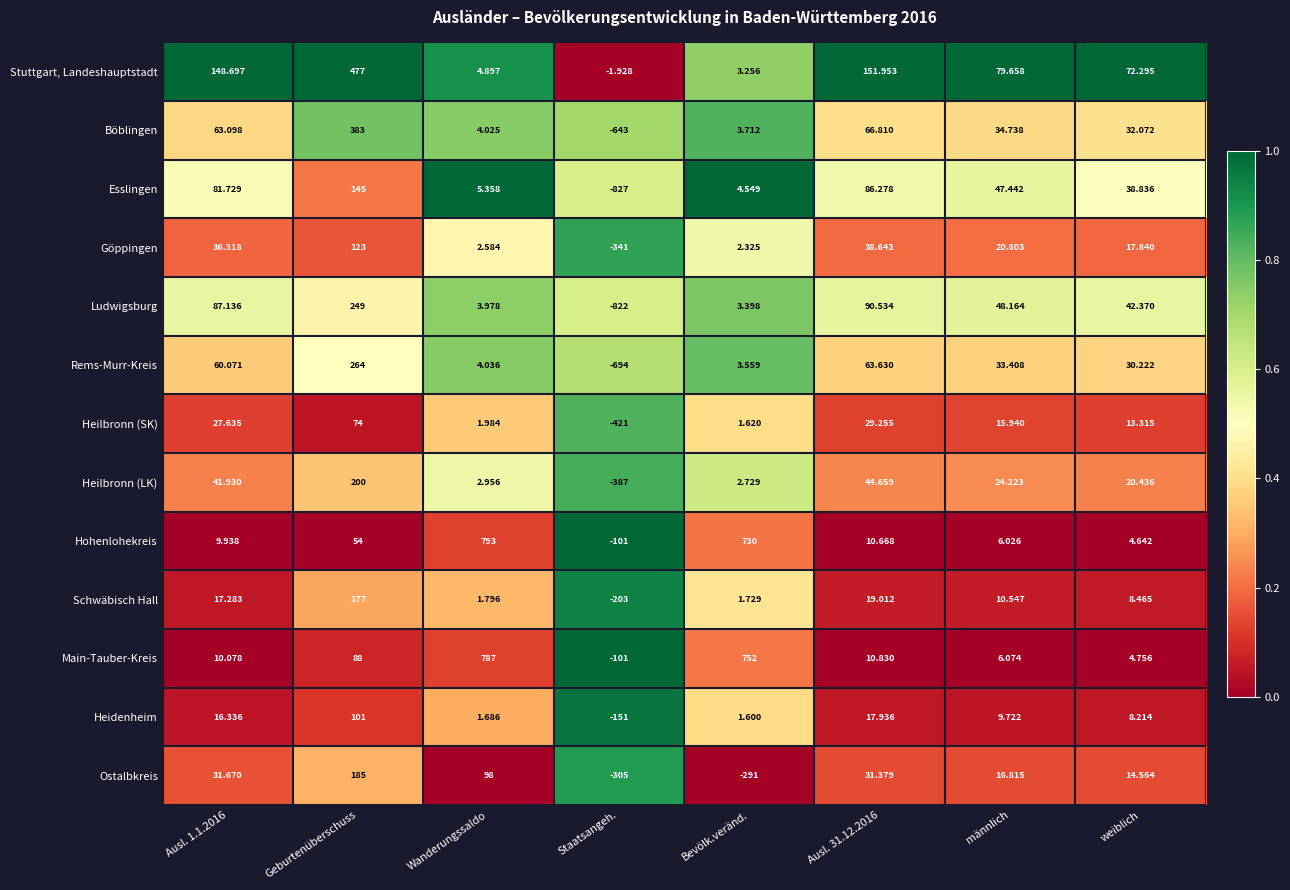

At which category does the chart reach its minimum across all series?

Staatsangeh.